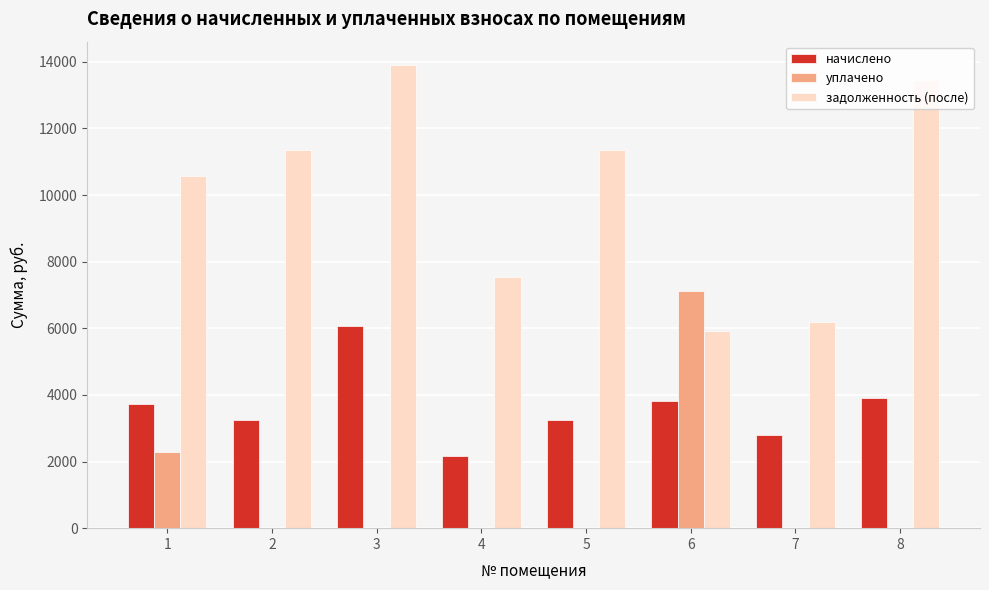

Between 2 and 8, which series saw the biggest shift?

задолженность (после)